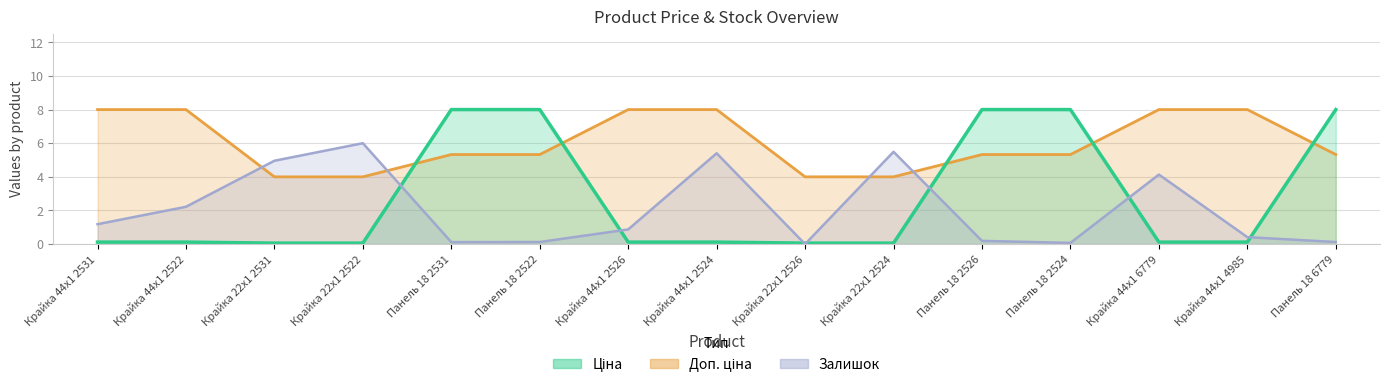

Rank the series at Крайка 44x1 6779 from lowest to highest value.

Ціна, Залишок, Доп. ціна